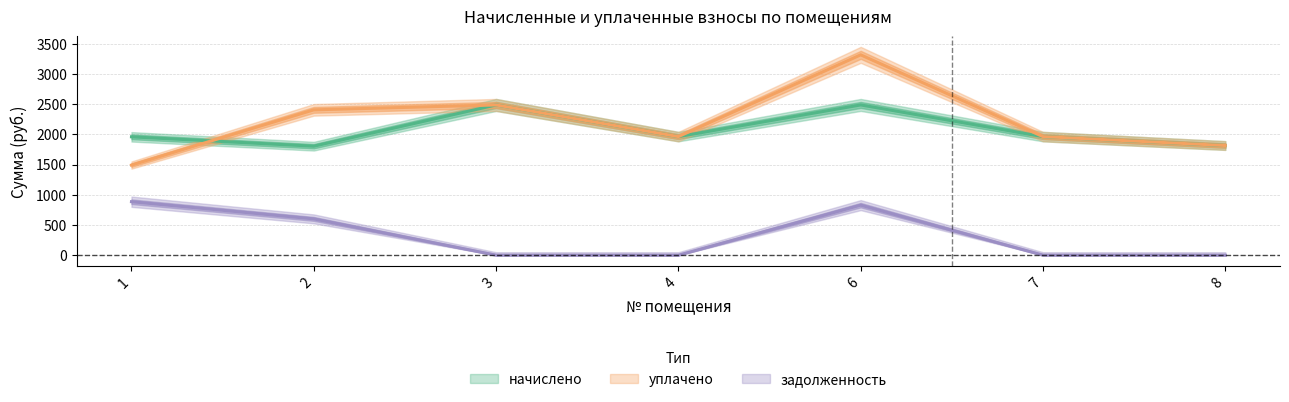

In задолженность, how many points are higher than both neighbors (excluding endpoints)?

1